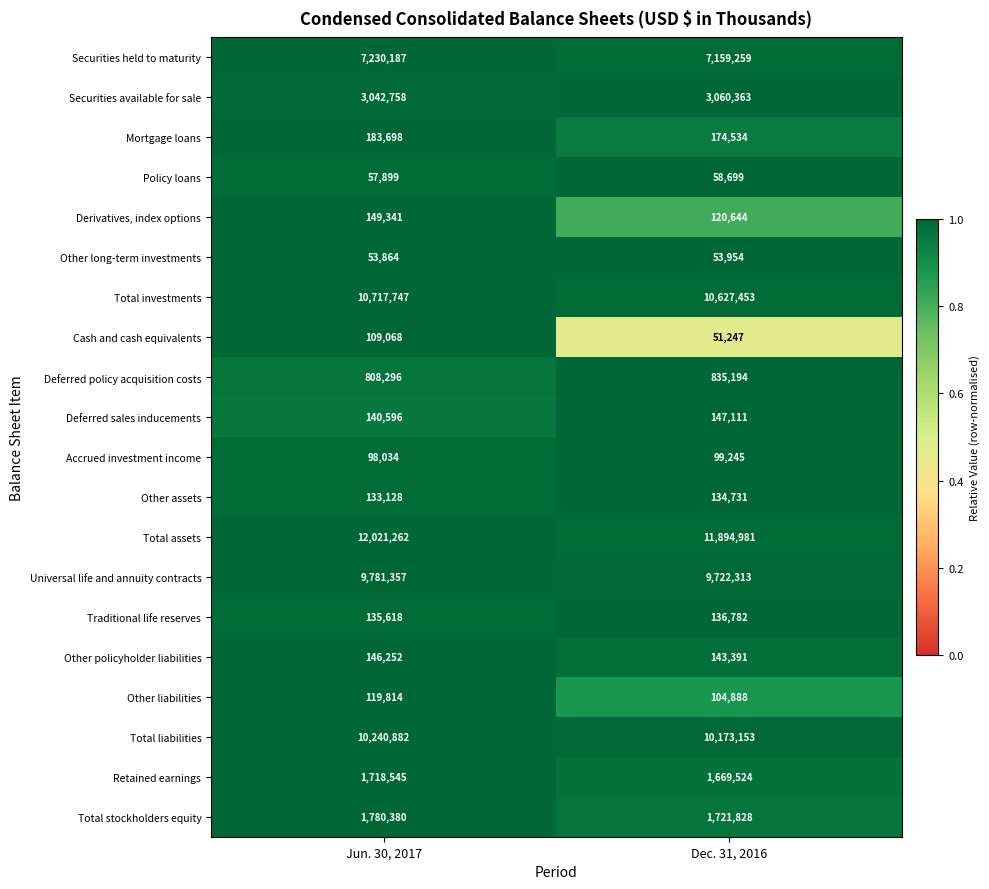

What is the spread (max minus min) of values at Dec. 31, 2016?

11843734